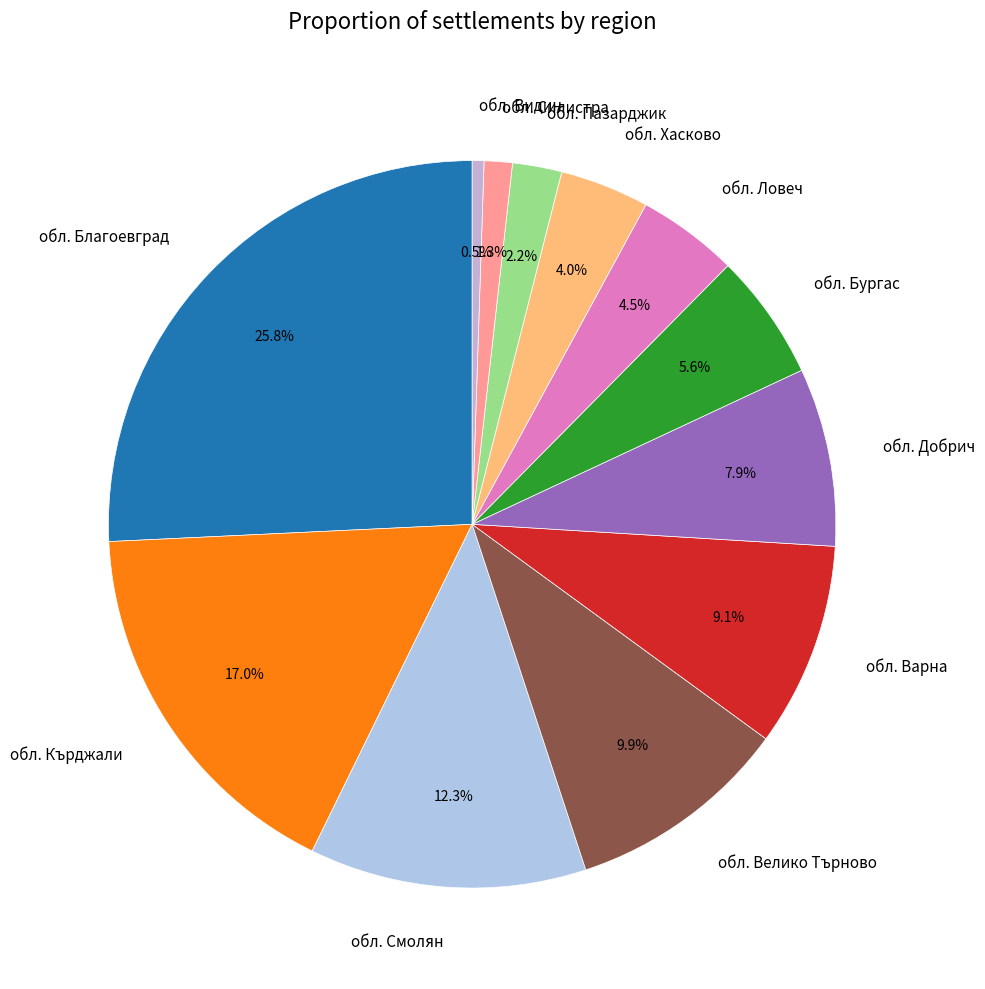

Which category has the smallest portion of the pie?

обл. Видин